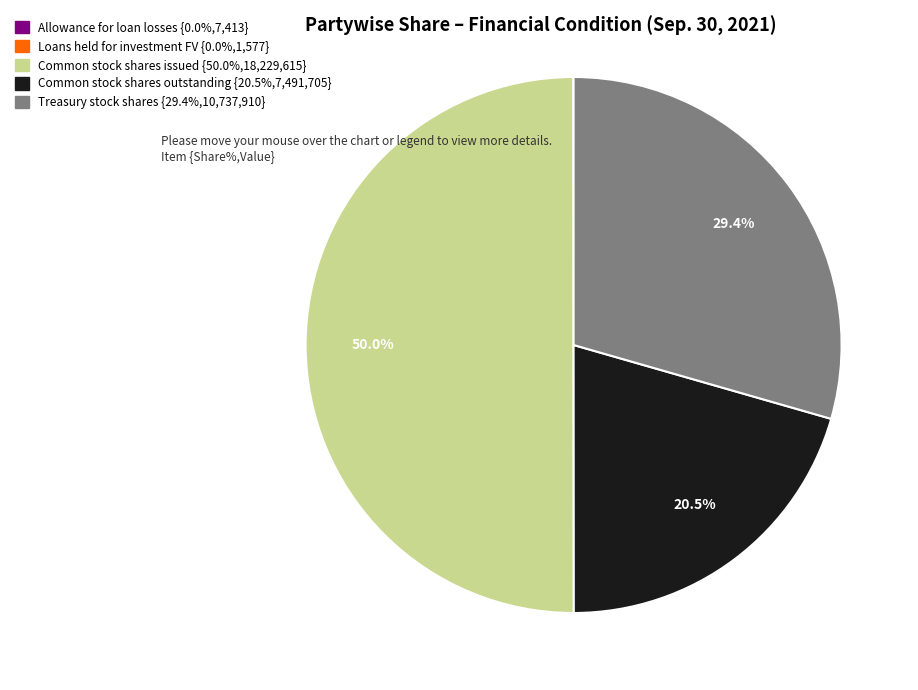

Which has a higher value, Treasury stock shares {29.4%,10,737,910} or Common stock shares outstanding {20.5%,7,491,705}?

Treasury stock shares {29.4%,10,737,910}